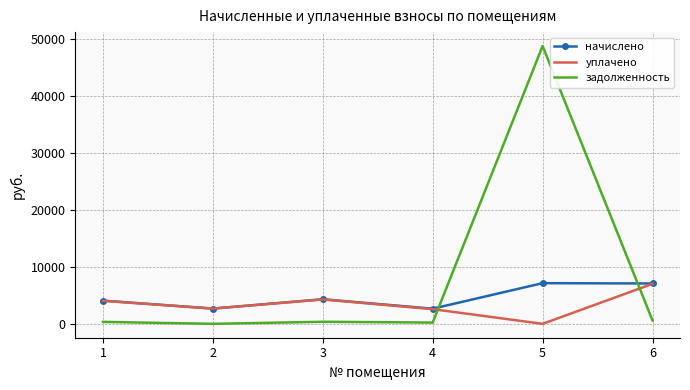

What is the sum of all начислено values?

27922.7